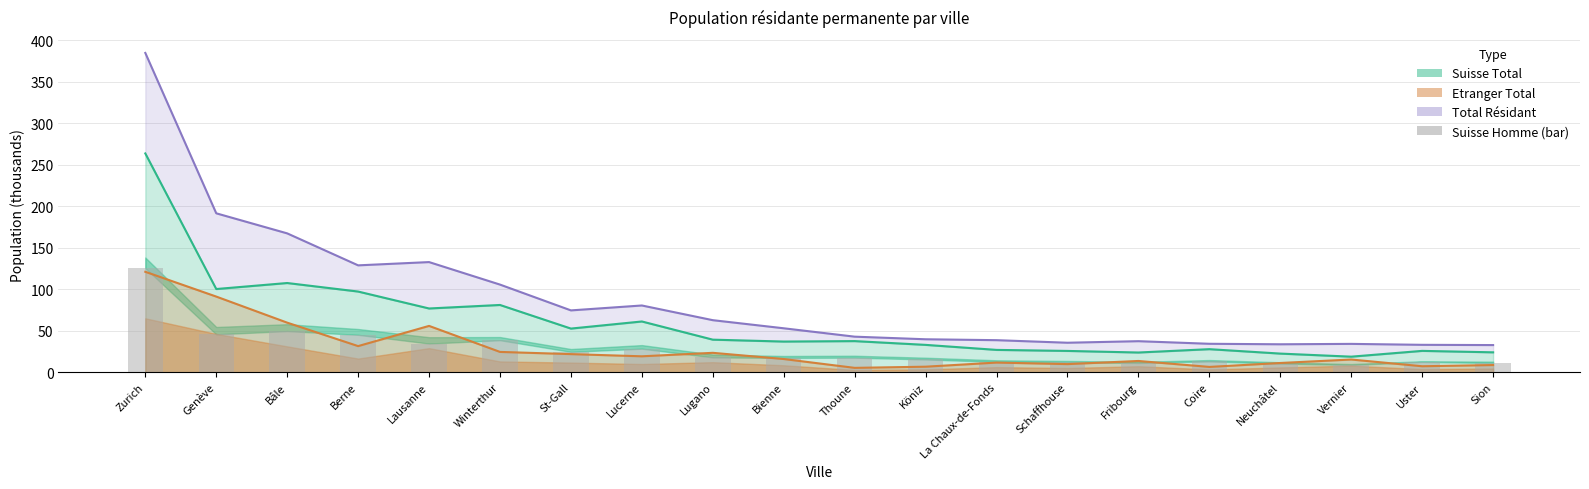

The chart shows a value of 30.3 at Thoune. True or false?

False